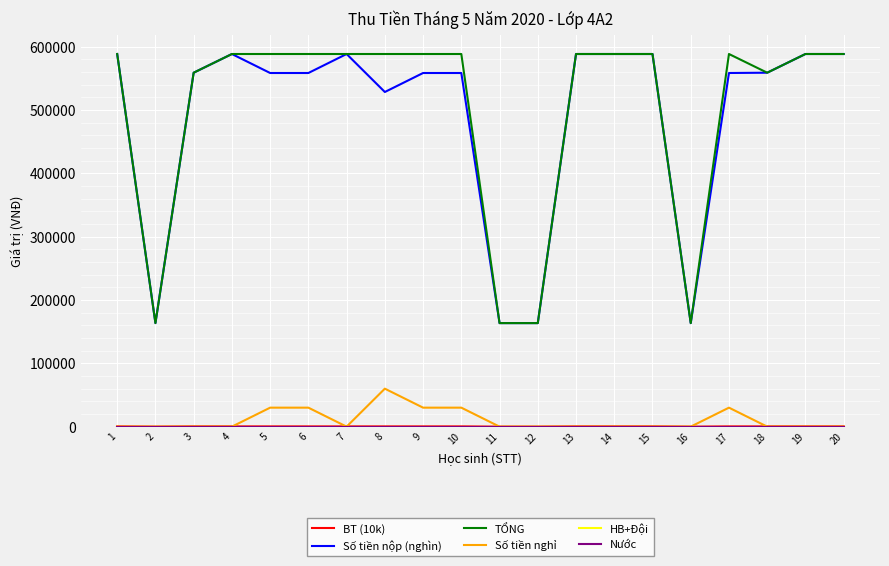

True or false: TỔNG has a value of 301815 at 20.

False